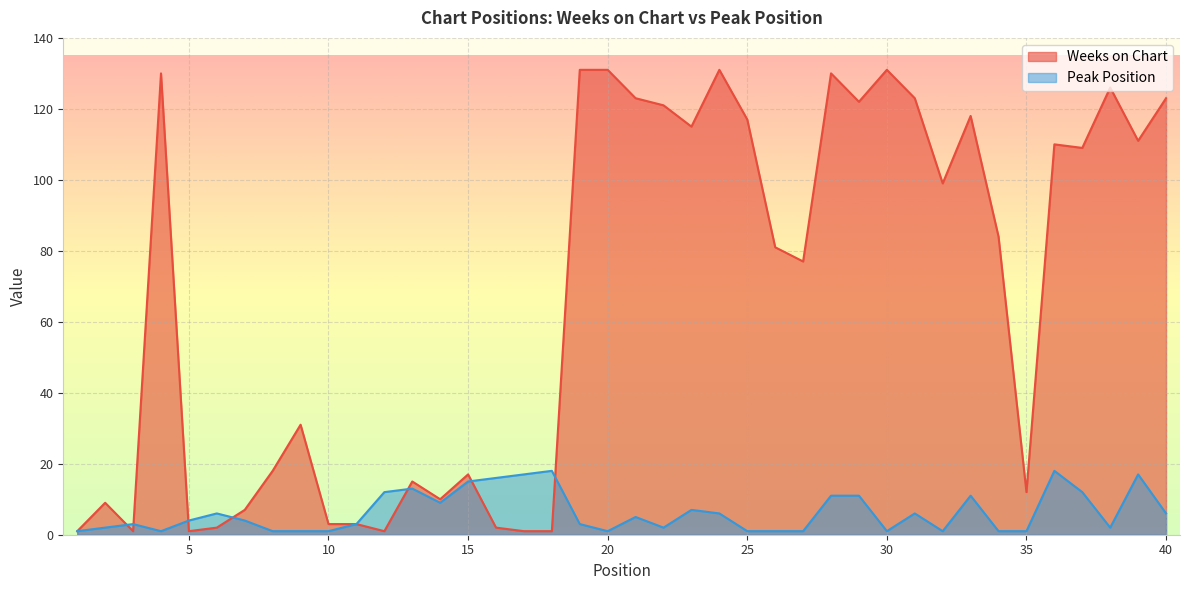

The Peak Position series shows 4 at 31. True or false?

False